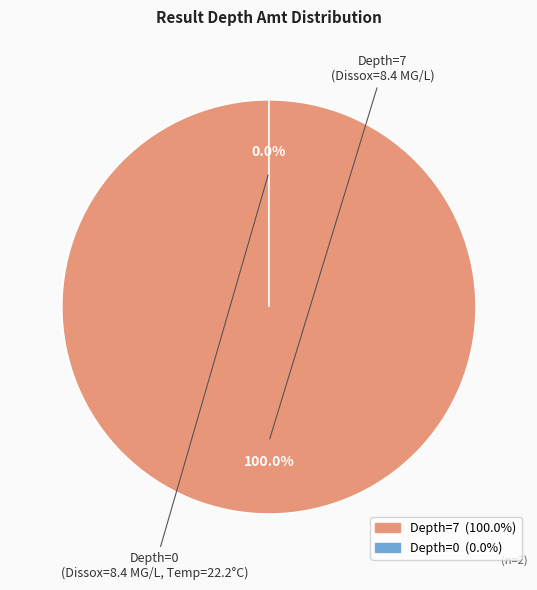

What is the smallest slice in the pie chart?

0 (MG/L, depth=0)